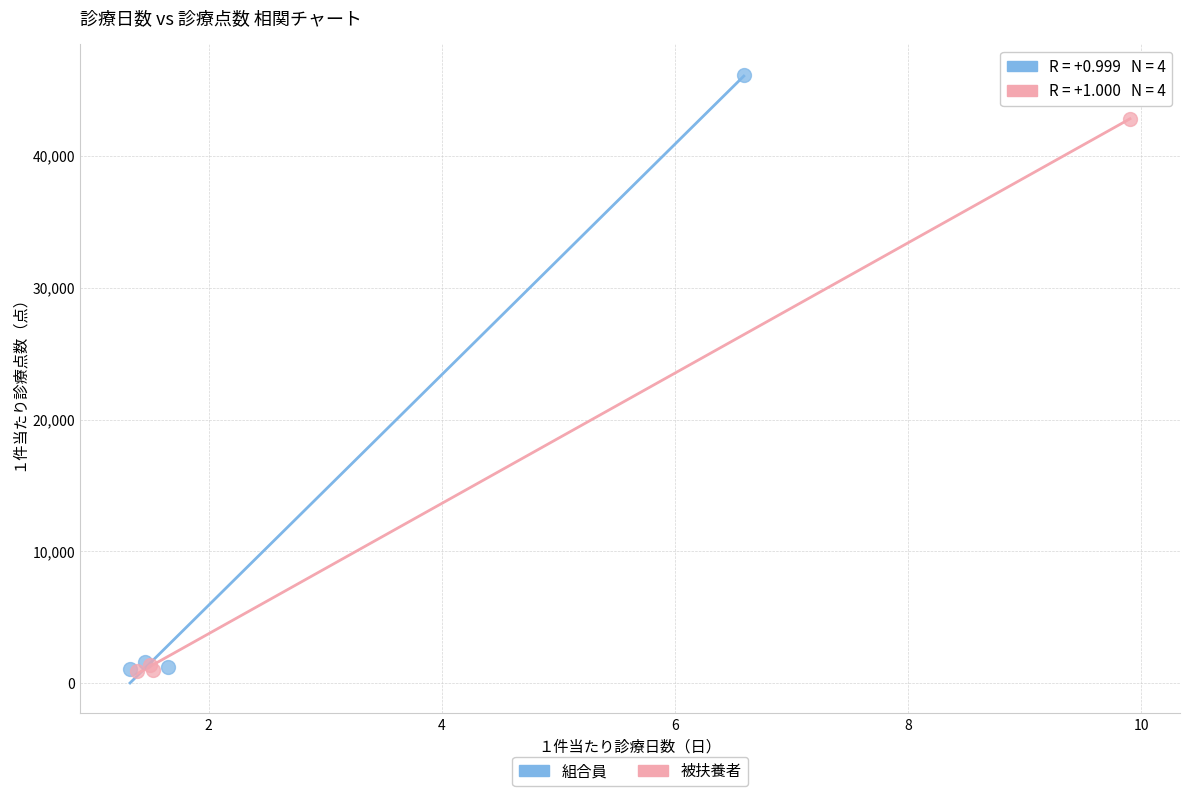

Which series has the widest spread of Y values?

組合員